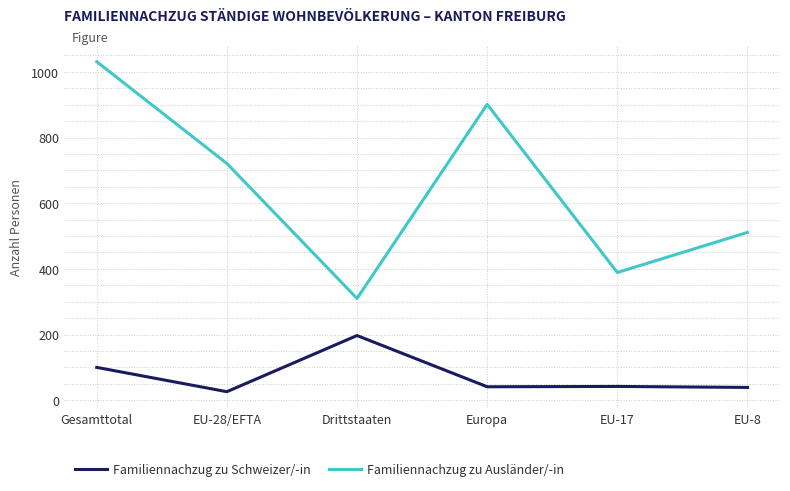

Which category has the highest value in the Familiennachzug zu Ausländer/-in series?

Gesamttotal